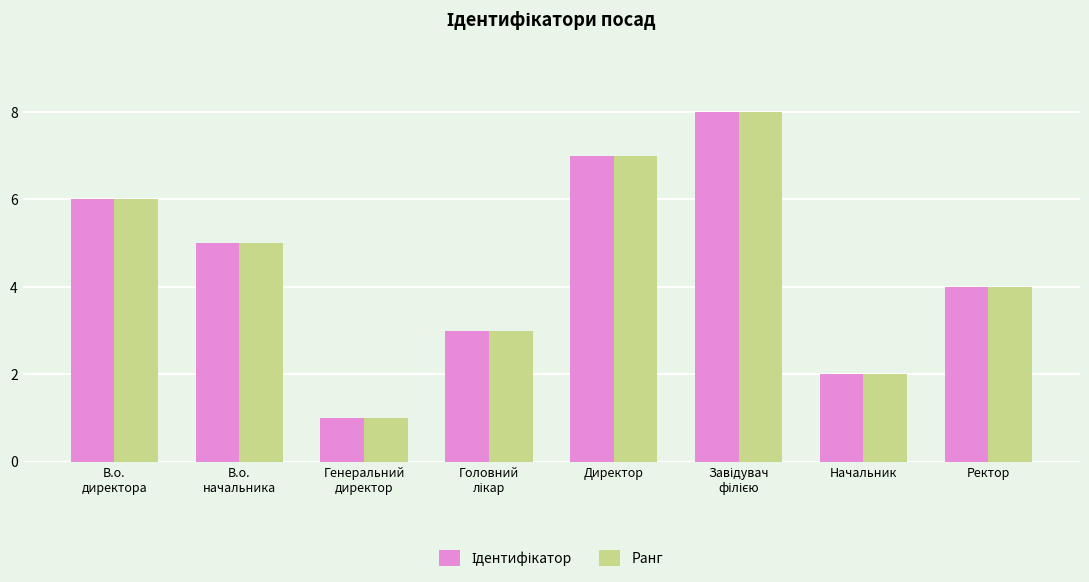

What is the difference between the maximum and minimum values in the Ранг series?

7